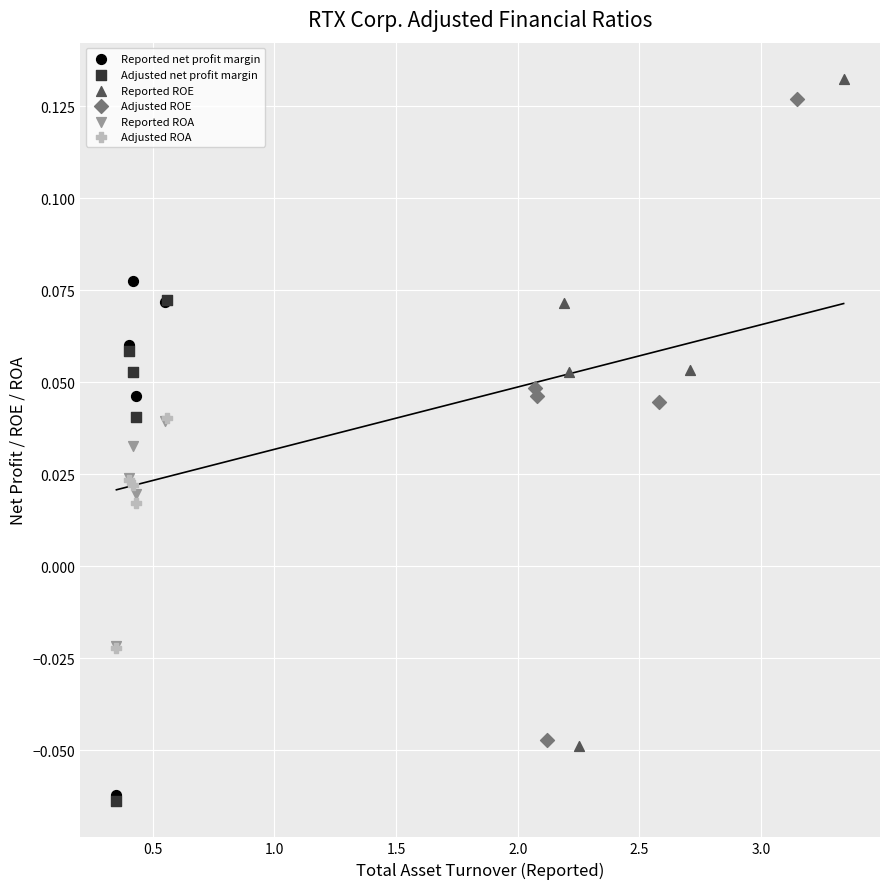

Which series has the largest Y range (max minus min)?

Reported ROE